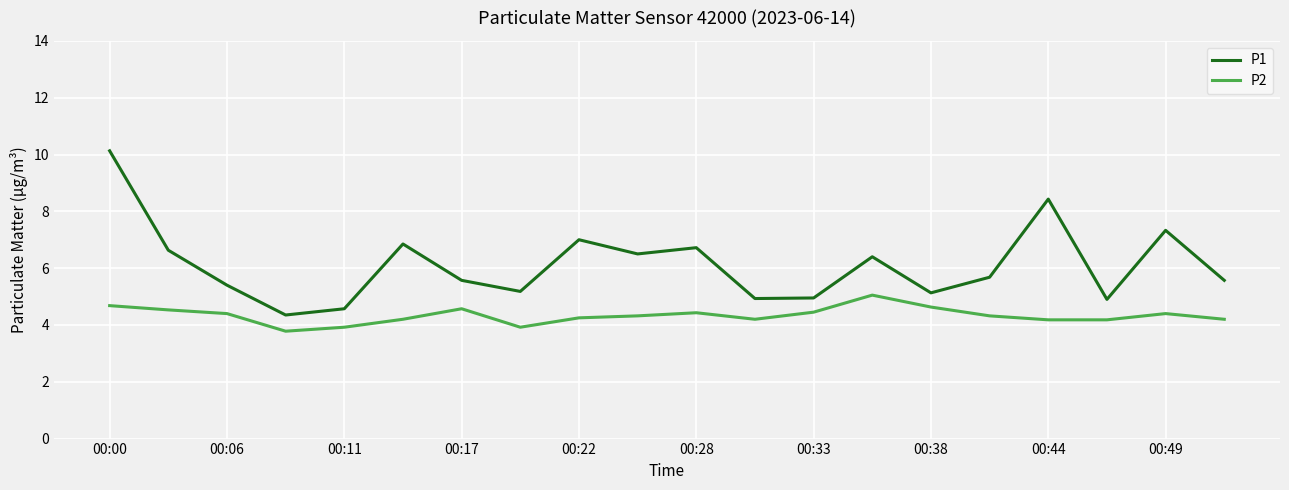

Which series has the largest total across all categories?

P1